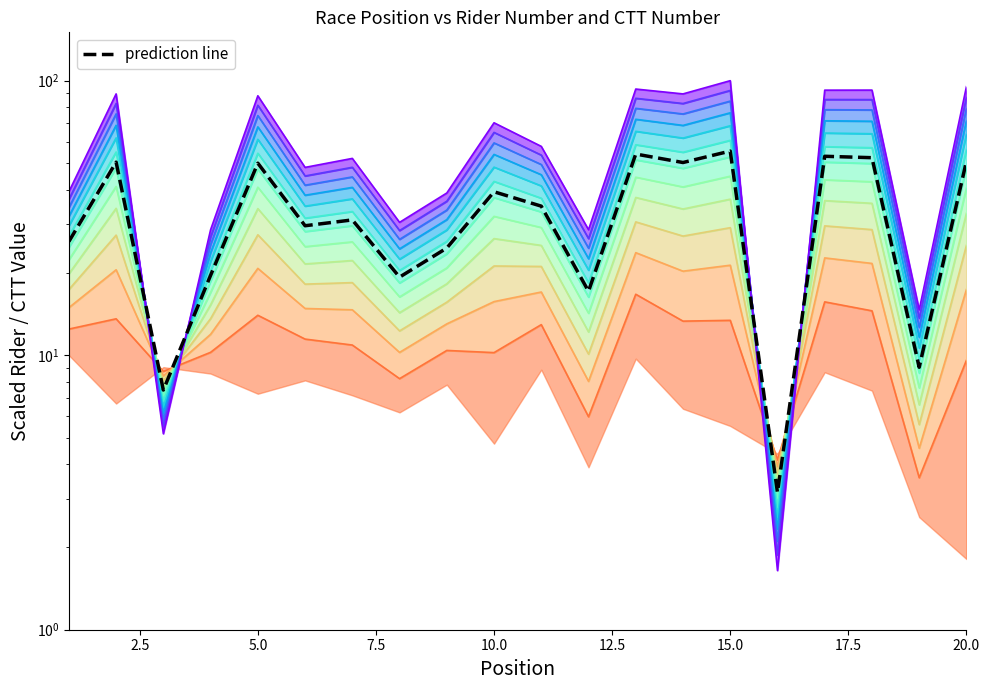

What is the value of the 7th point from the left?

52.1